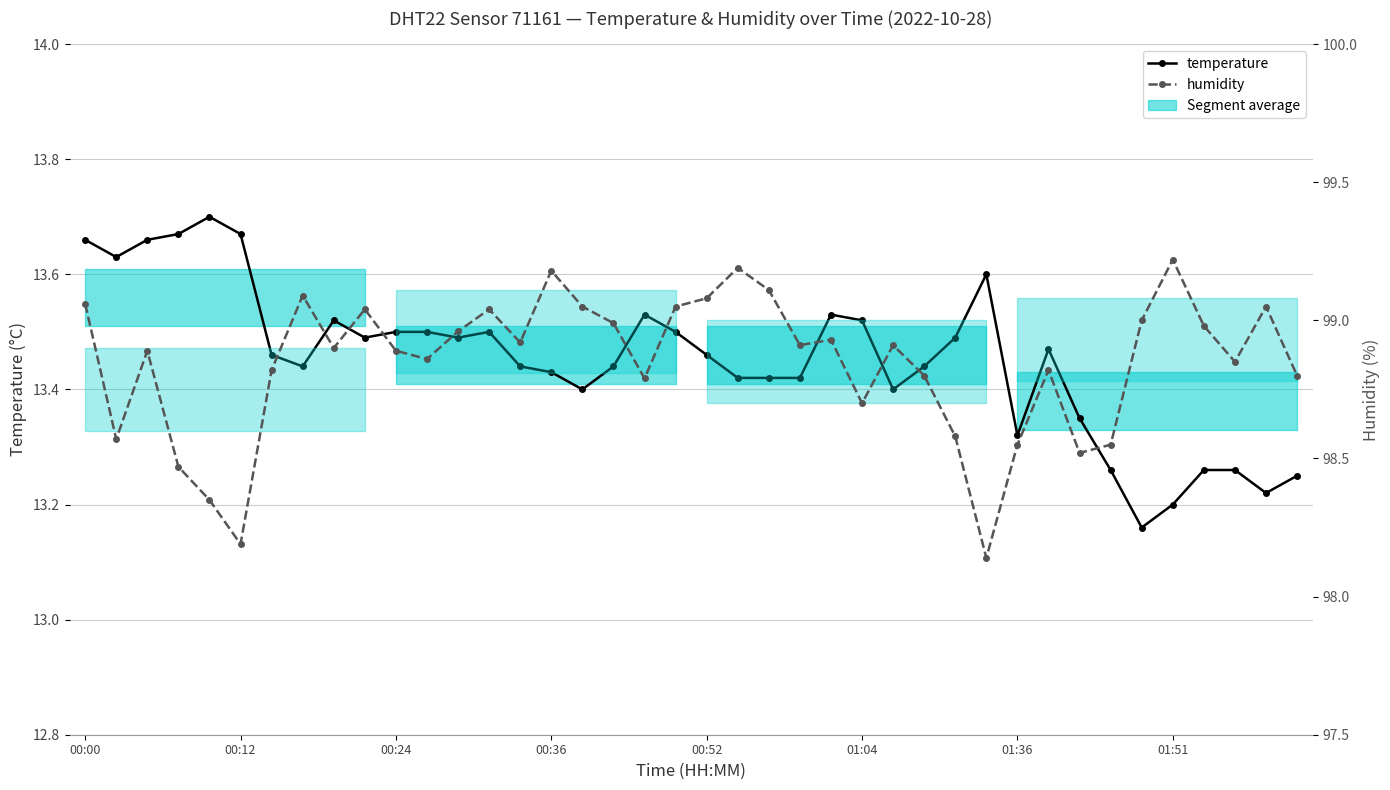

Does the chart have visible grid lines?

Yes